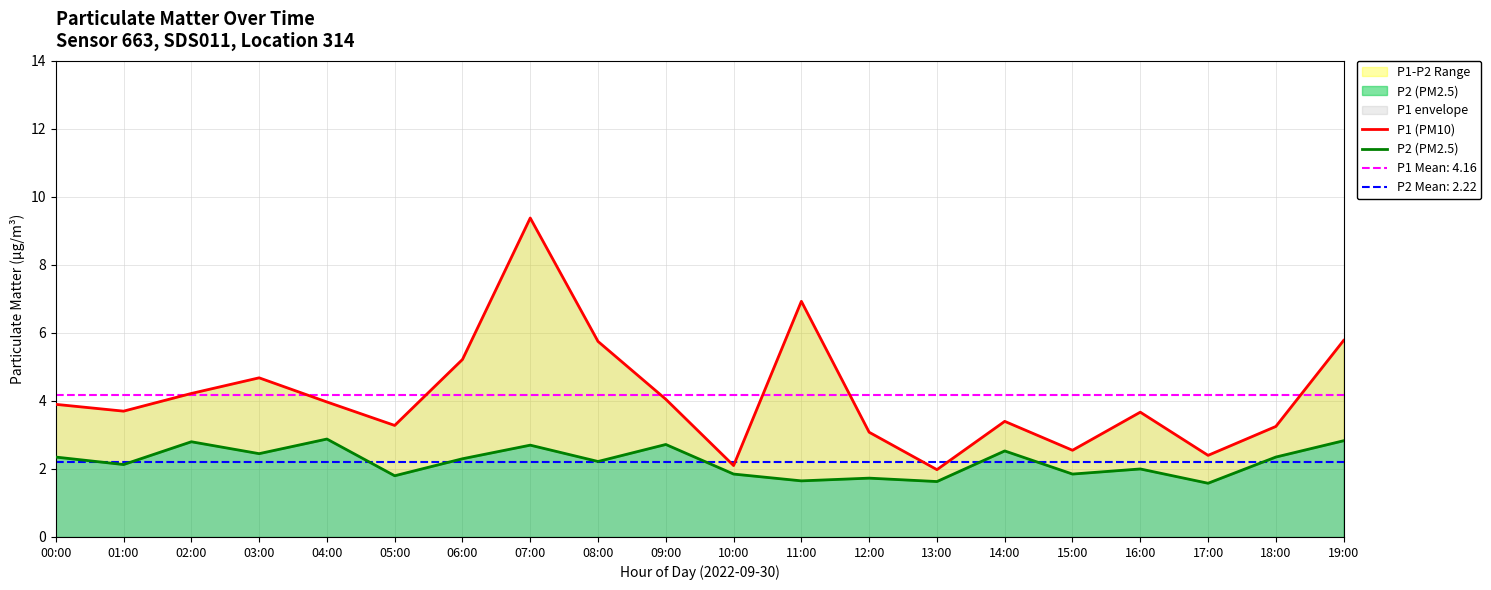

Is it true that P1 (PM10) equals 2.0 at 13:00?

True